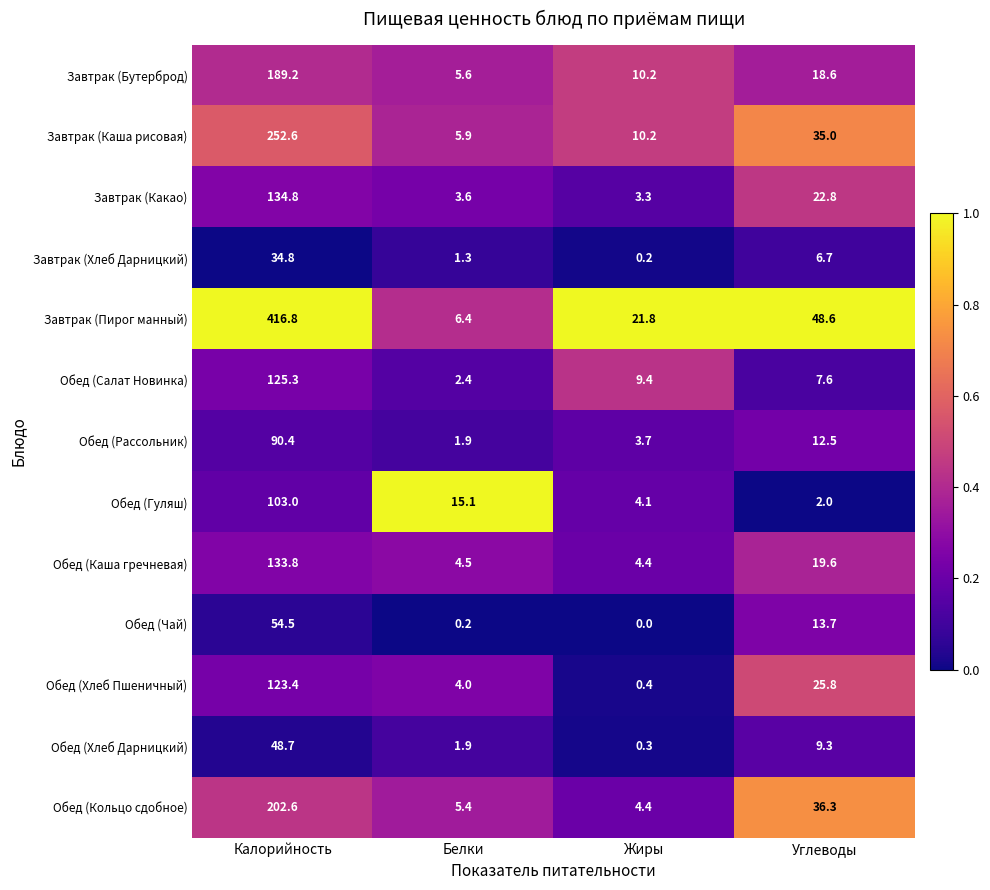

What is the spread (max minus min) of values at Жиры?

21.8